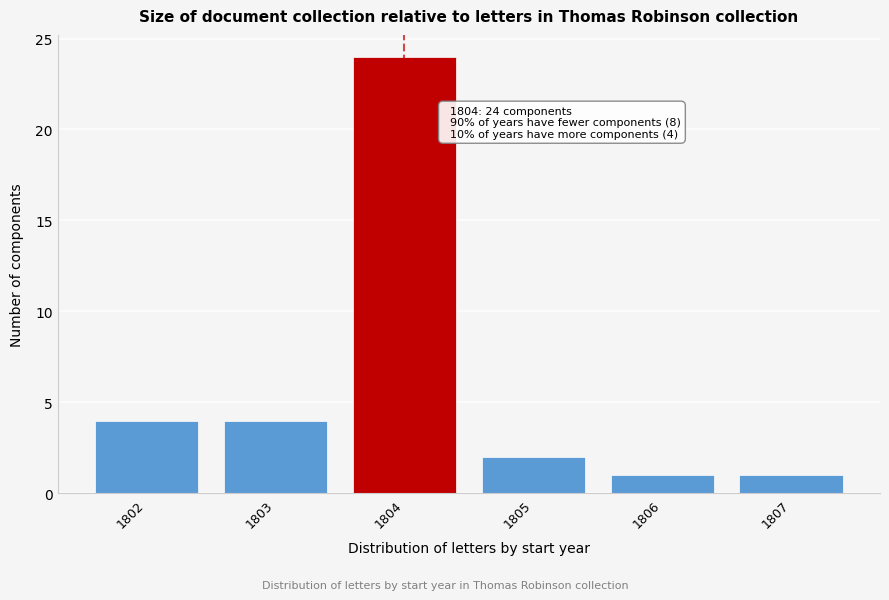

Reading left to right, list all the values displayed in this chart.

4	4	24	2	1	1